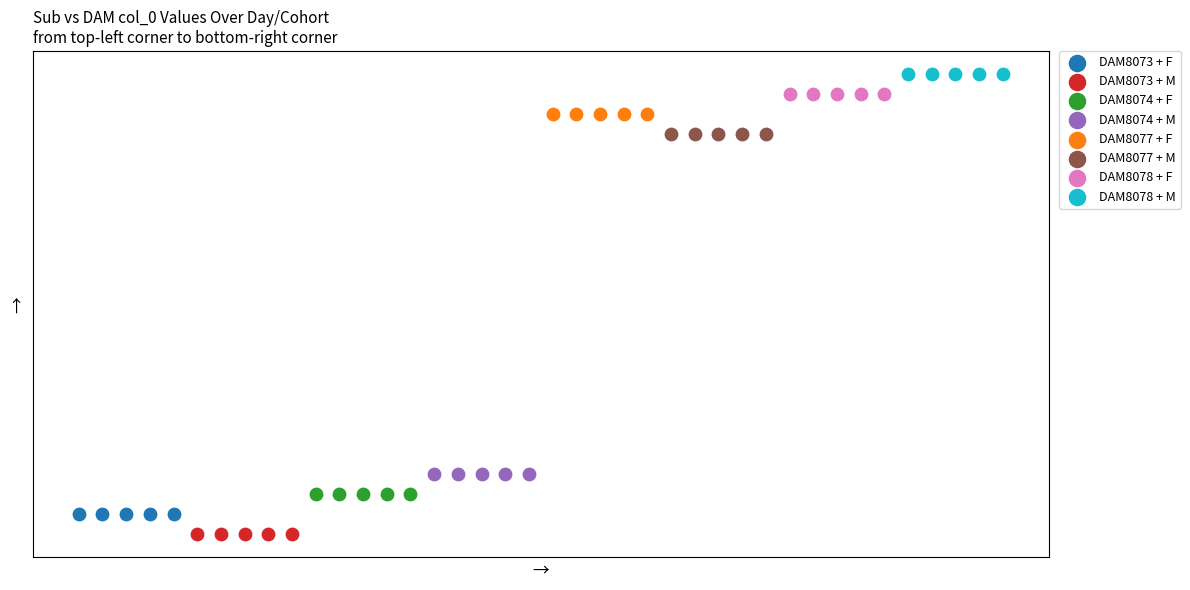

What are all the series names shown in the legend?

DAM8073 + F, DAM8073 + M, DAM8074 + F, DAM8074 + M, DAM8077 + F, DAM8077 + M, DAM8078 + F, DAM8078 + M